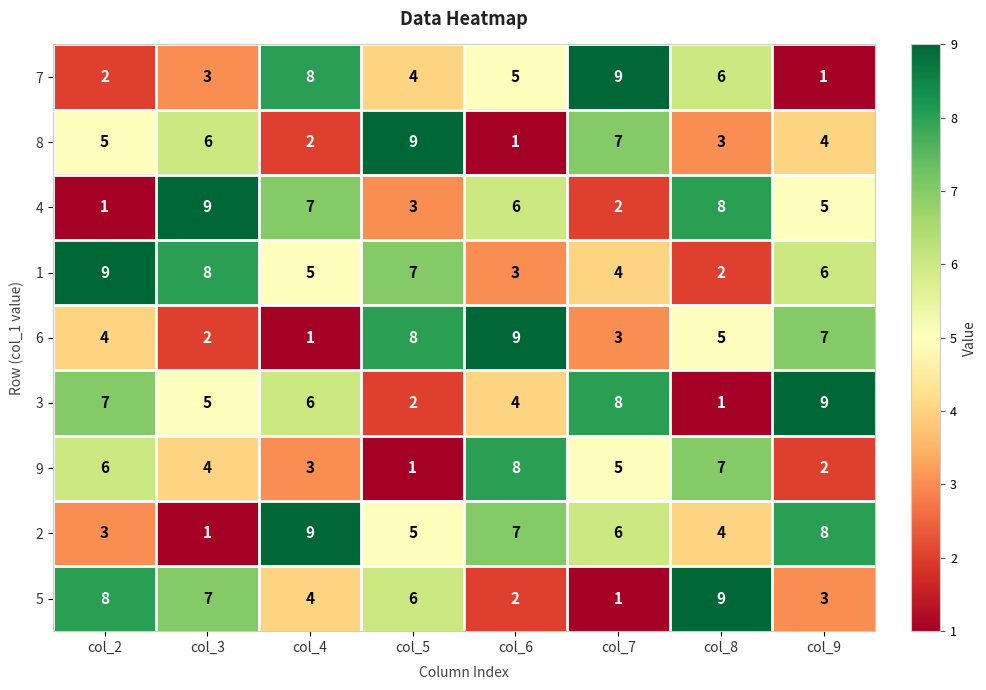

What is the approximate value of 3 at col_6?

4